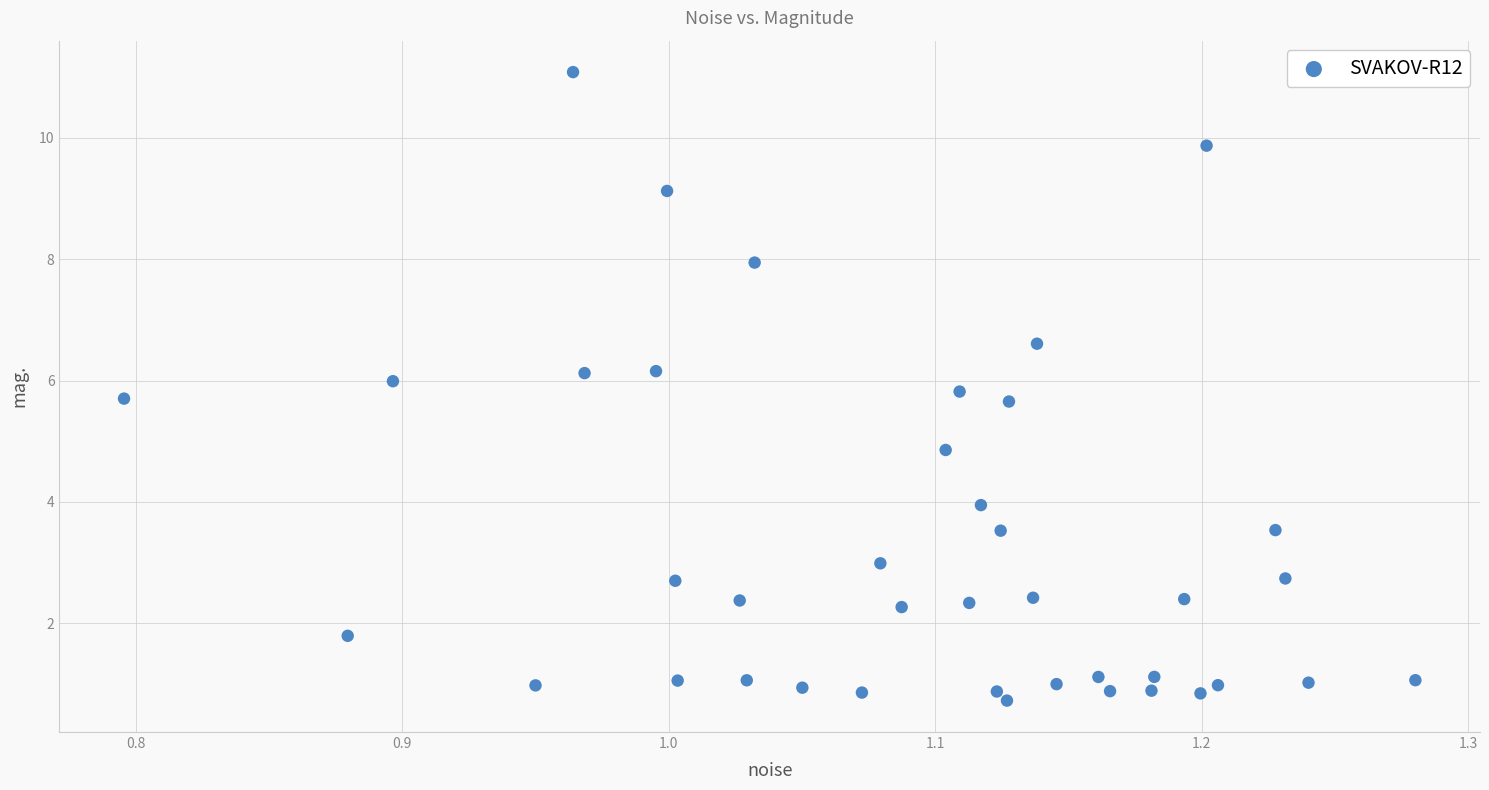

What is the range of Y values (max minus min)?

10.4